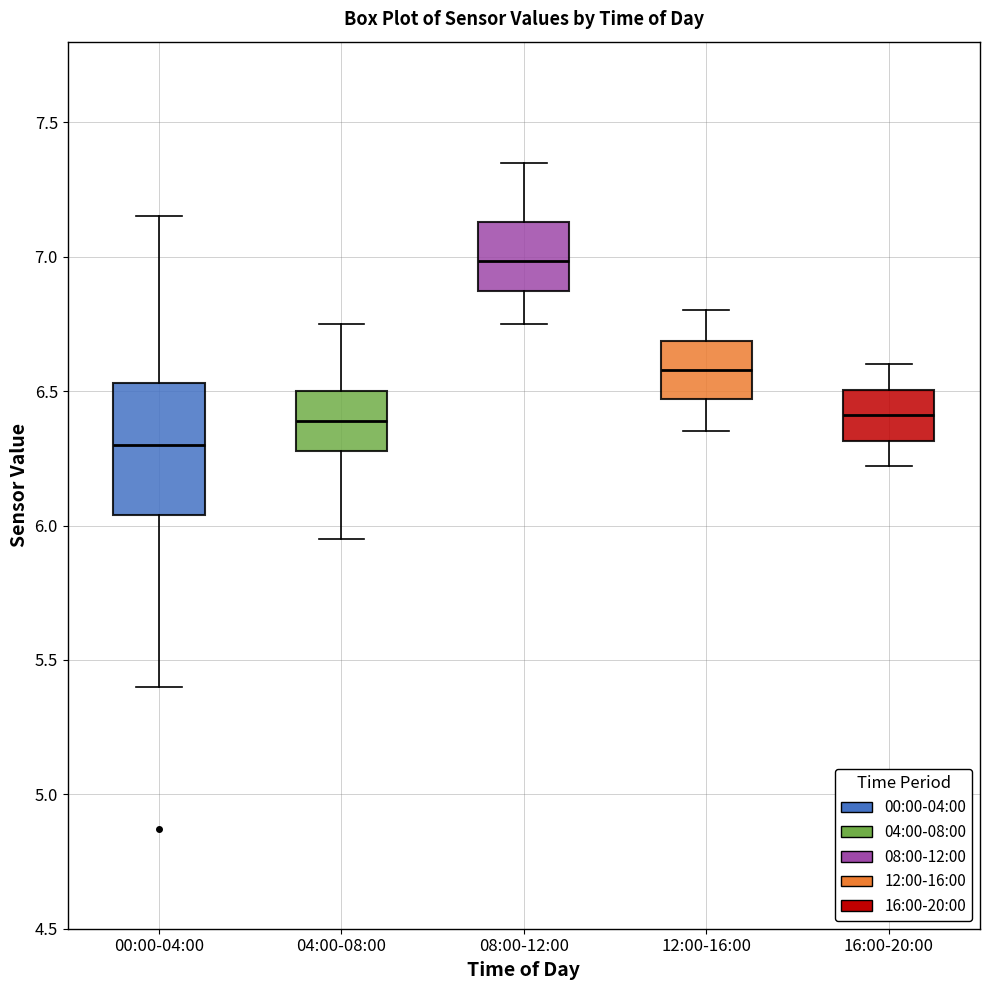

Which box has the lowest median line?

00:00-04:00